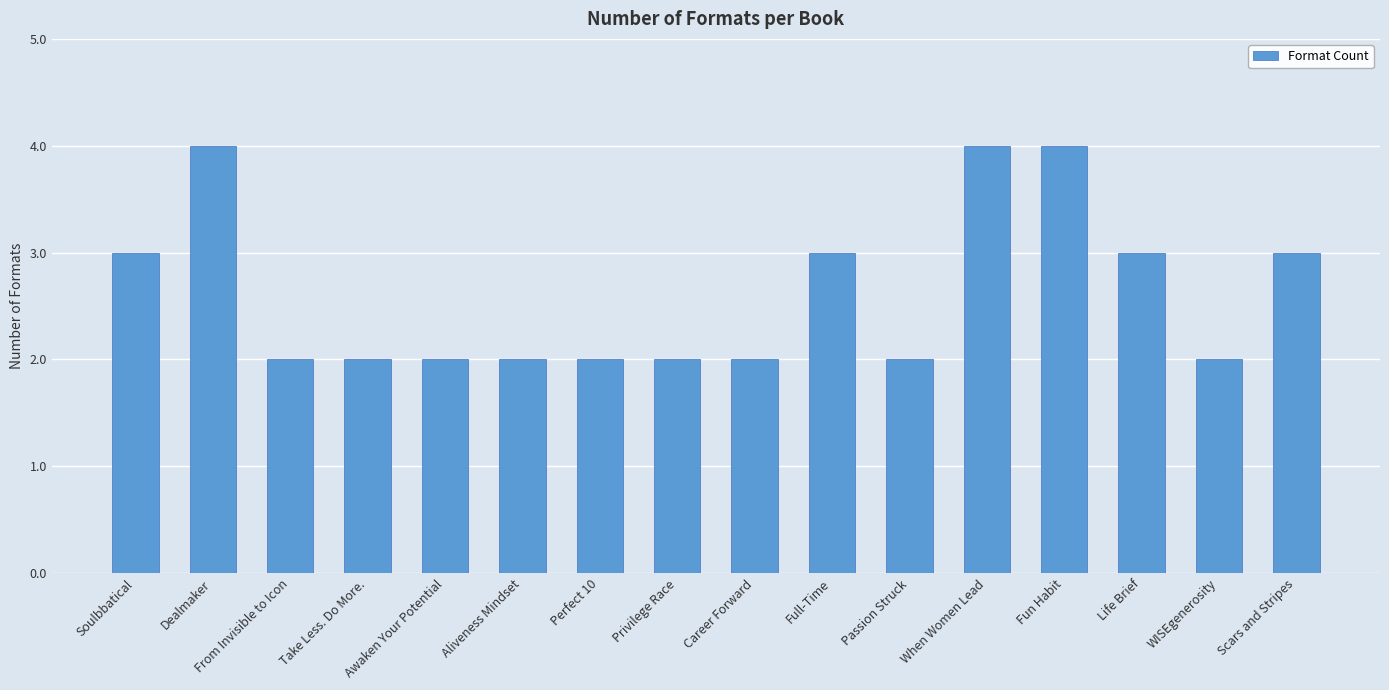

How many series are shown in this chart?

1